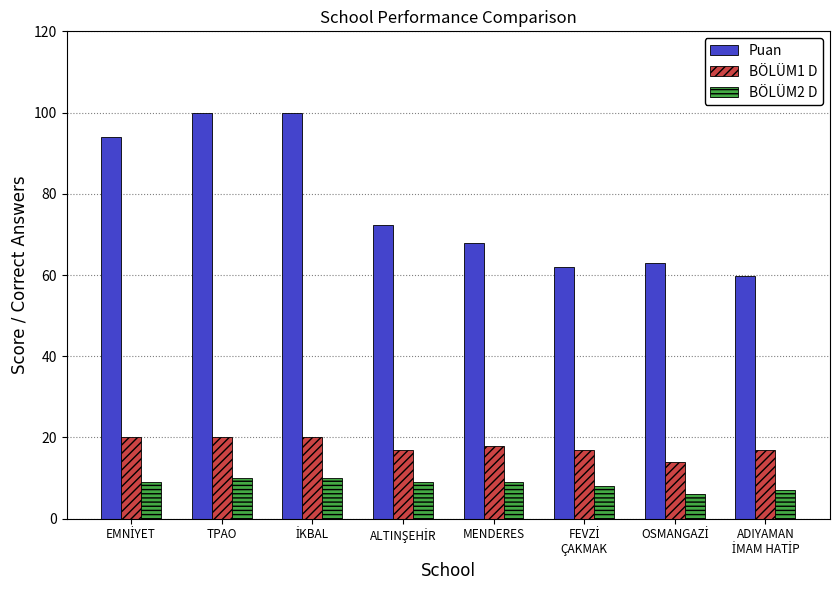

What is the difference between the maximum and second lowest values in the BÖLÜM1 D series?

3.0